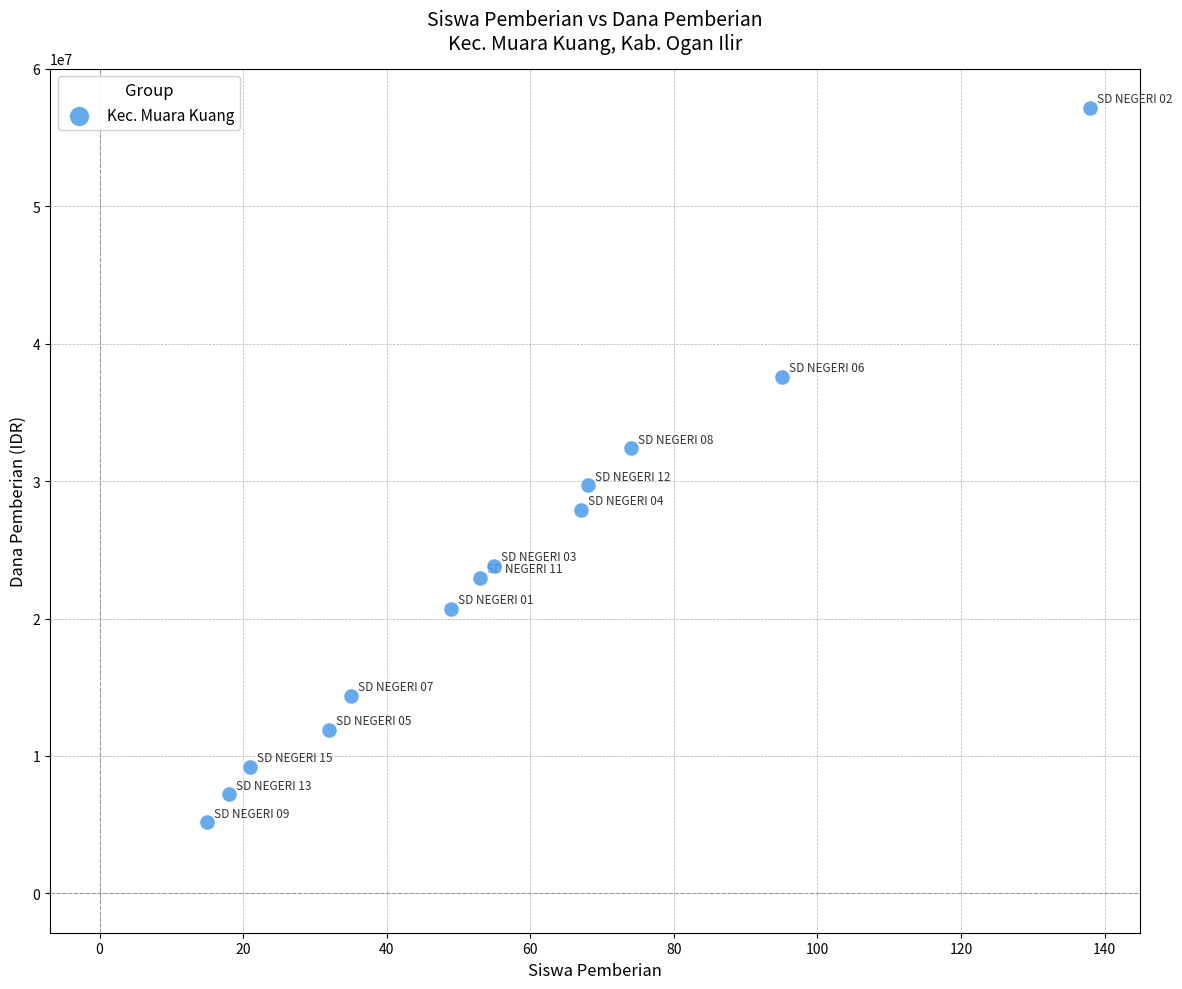

What is the range of X values (max minus min)?

123